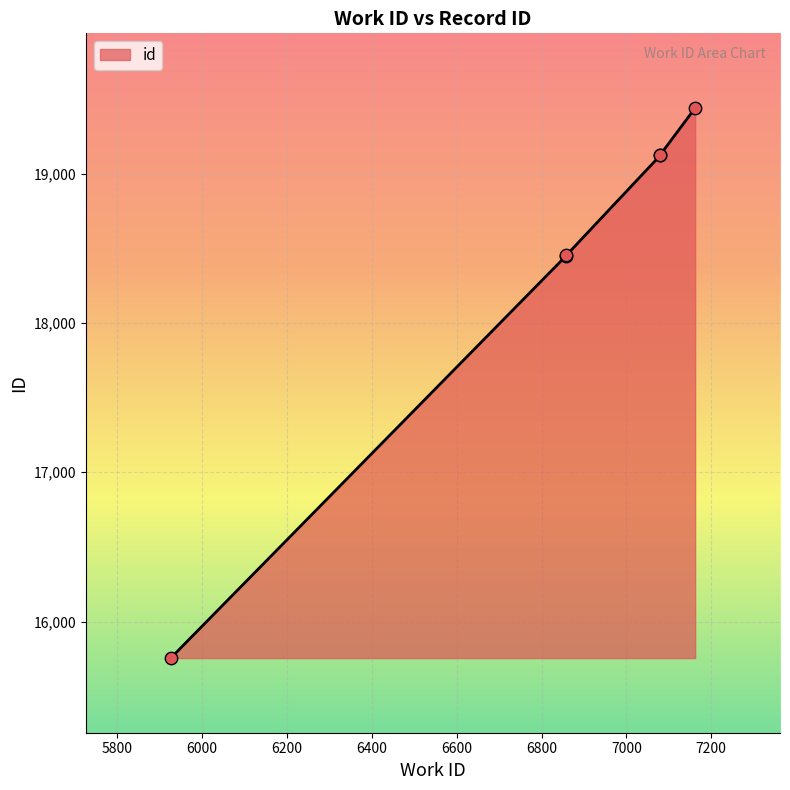

Between 7162 and 5926, which is larger?

7162